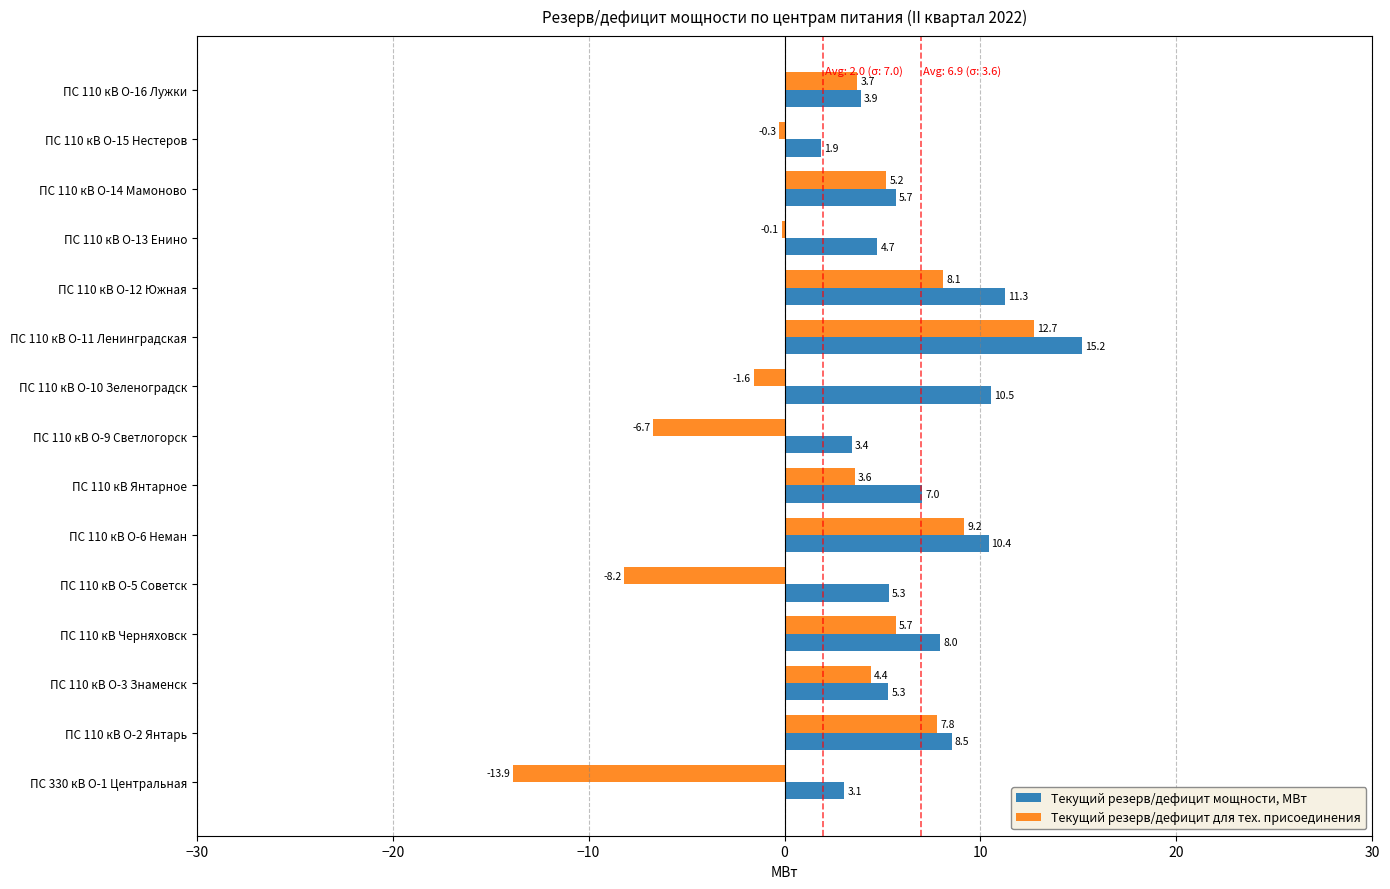

How many values in the Текущий резерв/дефицит для тех. присоединения series exceed 3?

9